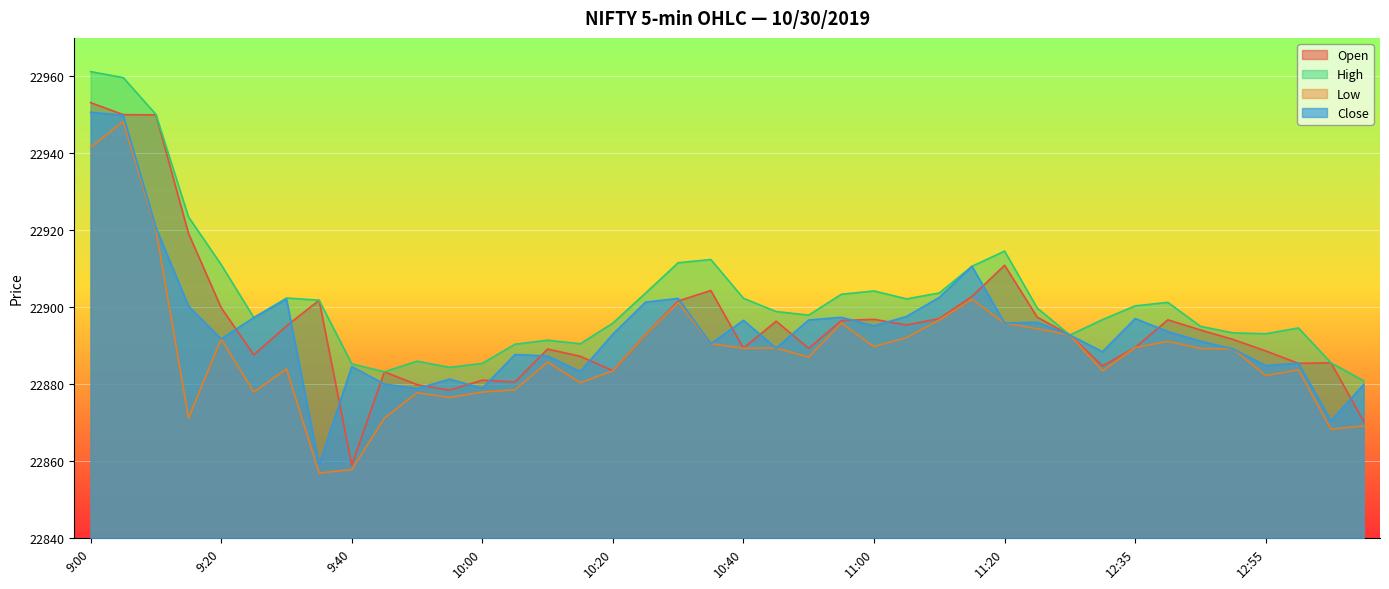

What is the approximate value of Close at 9:15?

22900.3